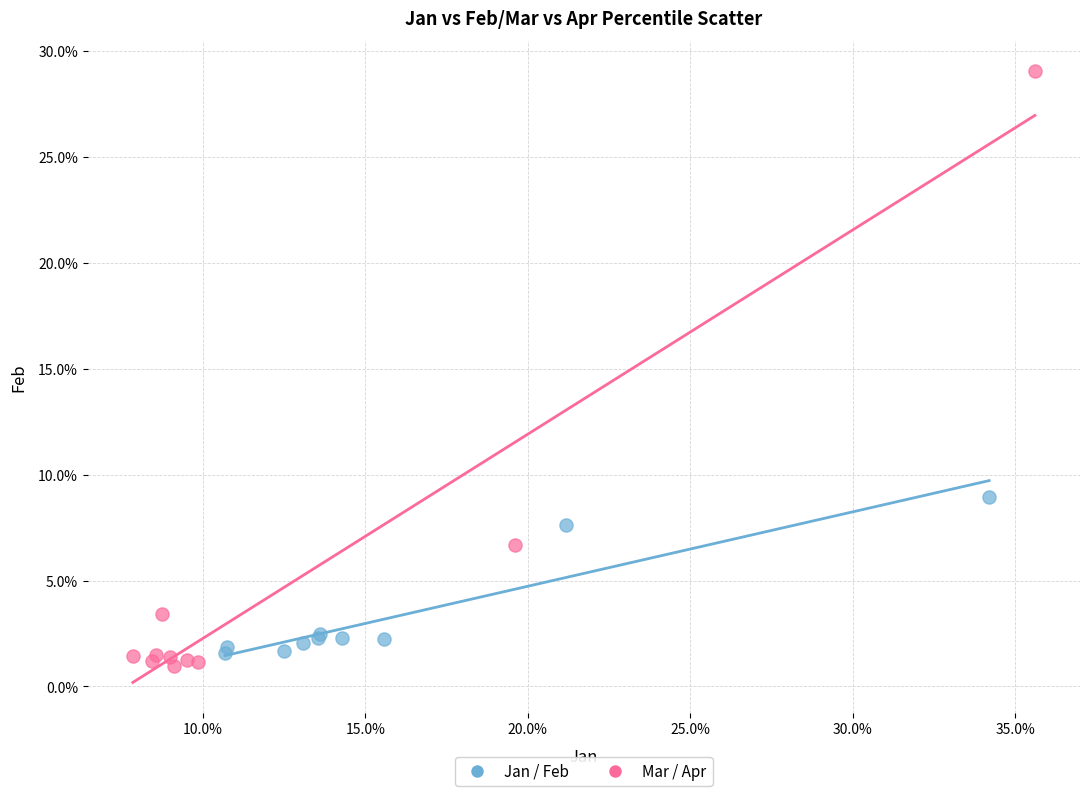

What are all the series names shown in the legend?

Jan / Feb, Mar / Apr